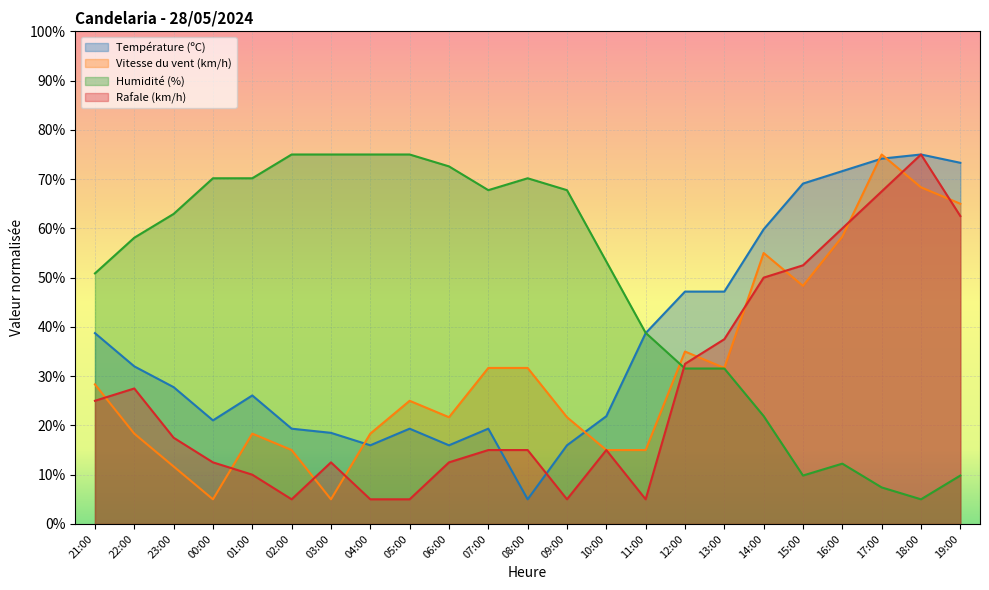

What is the value of the Humidité (%) point at the 4th from the left?

70.2